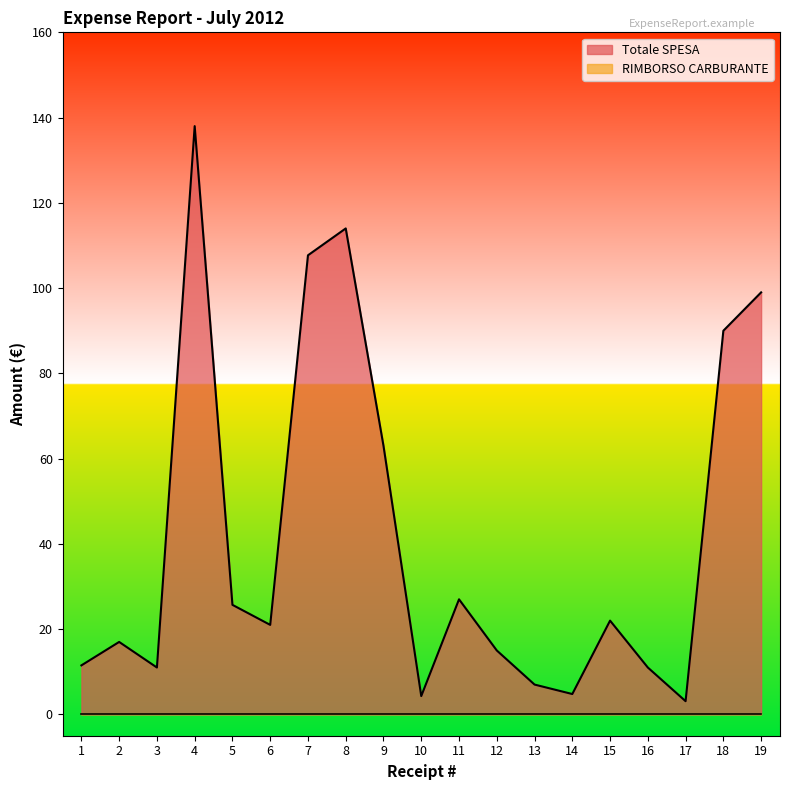

At which category does the data reach its first local valley?

3